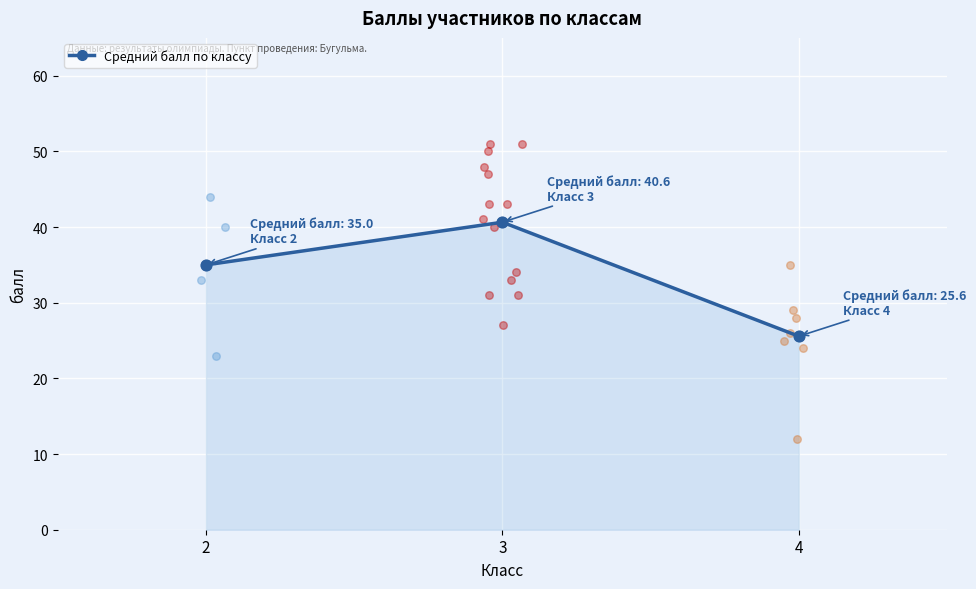

Which has a higher value, 2 or 4?

2